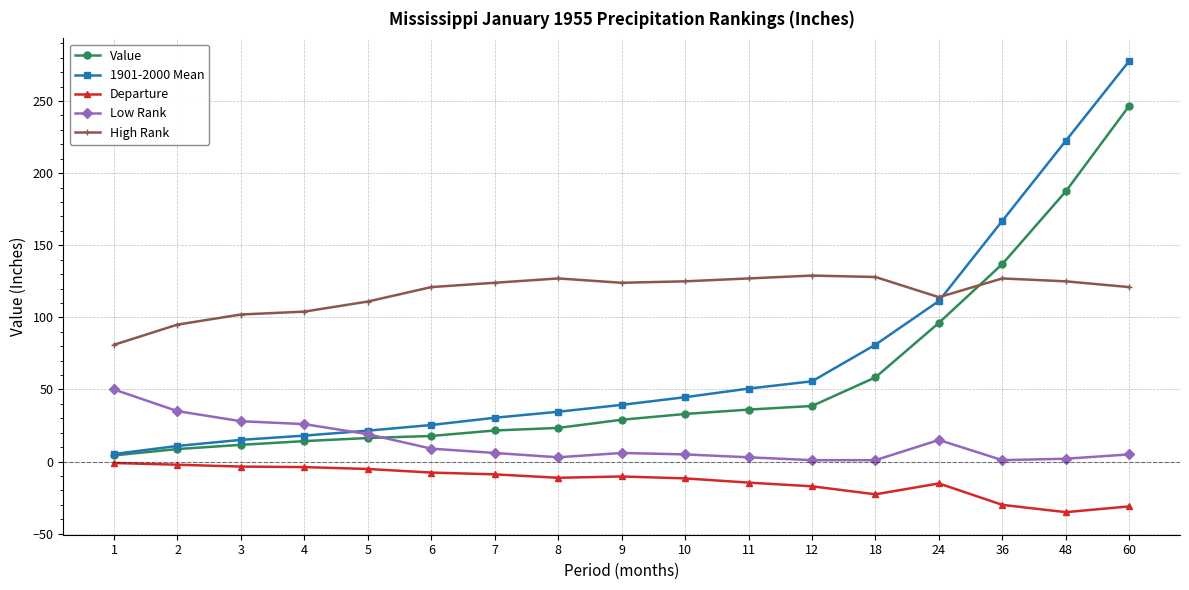

What is the minimum value shown in the chart?

-35.0